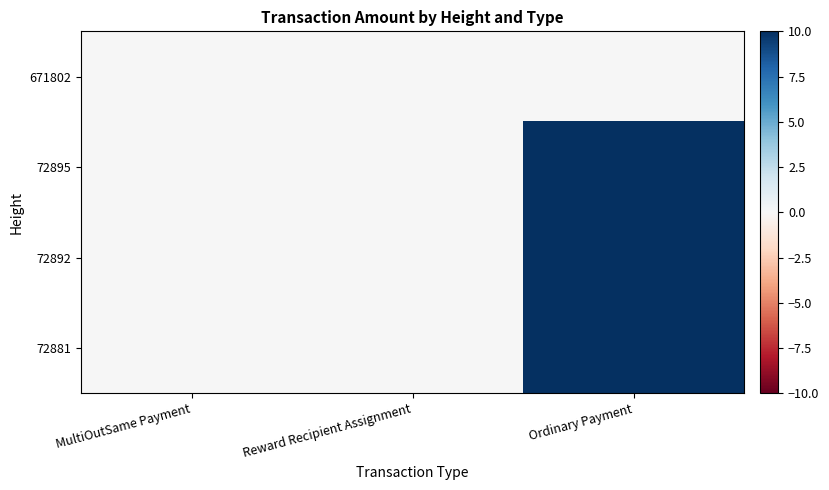

At MultiOutSame Payment, list the series in order from smallest to largest.

72895, 72892, 72881, 671802